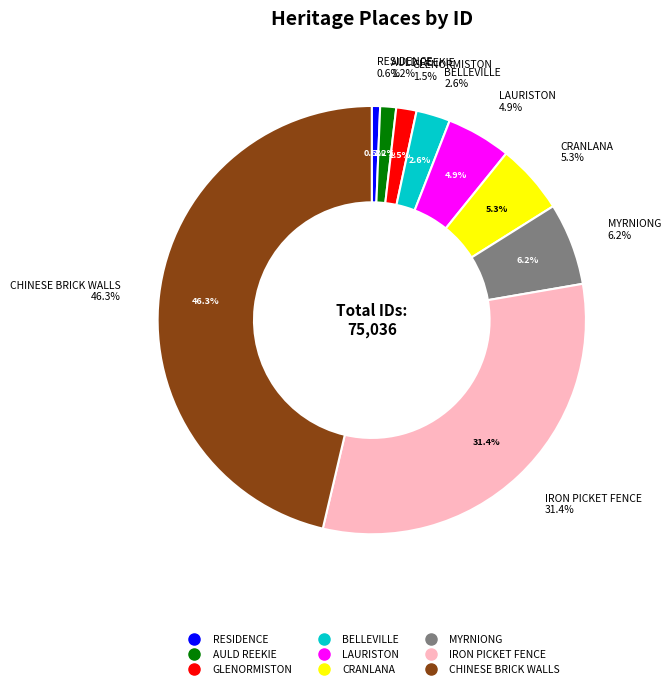

Is there a majority slice in this chart?

No